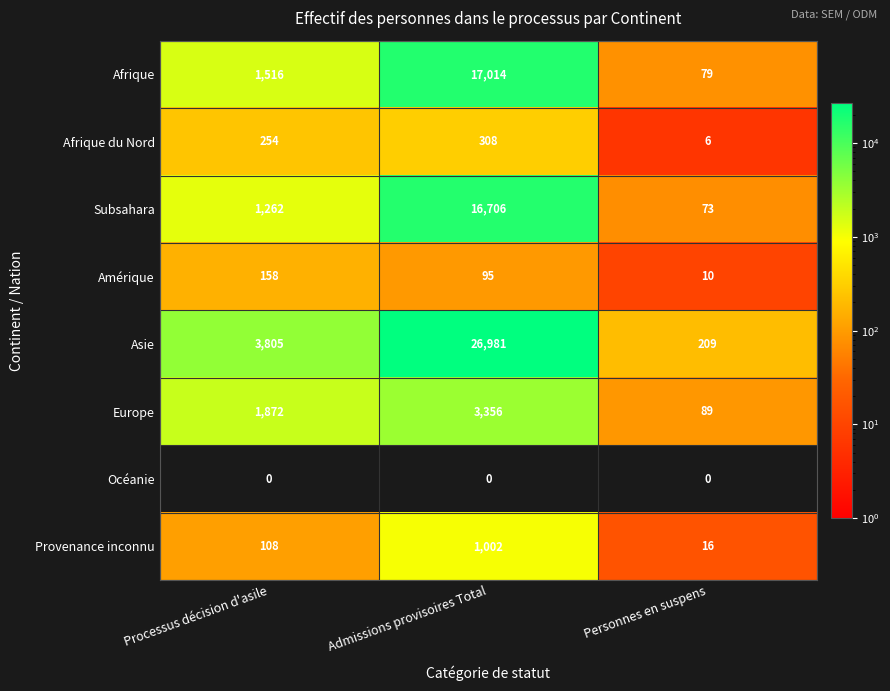

Where does the Amérique series first go above 95?

Processus décision d'asile